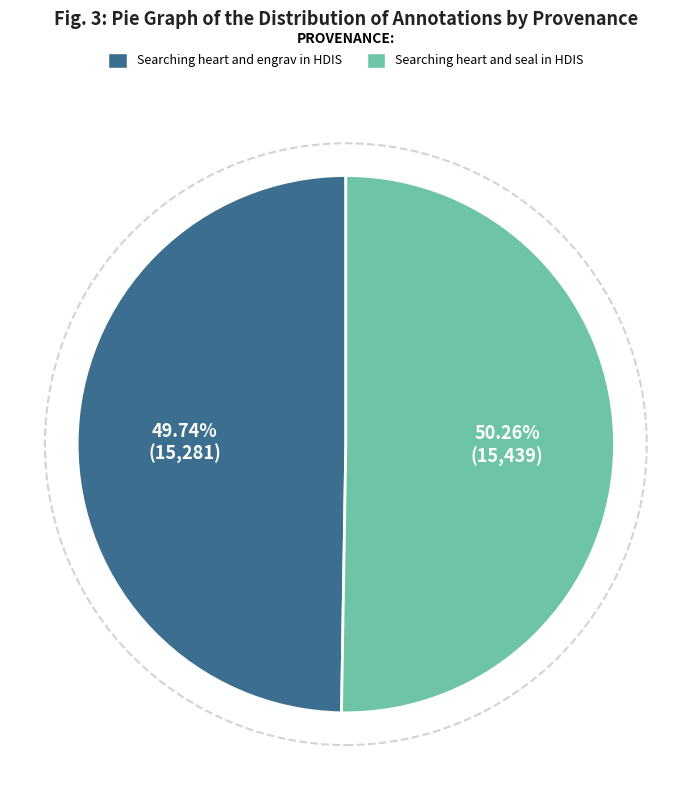

How many slices are in this pie chart?

2